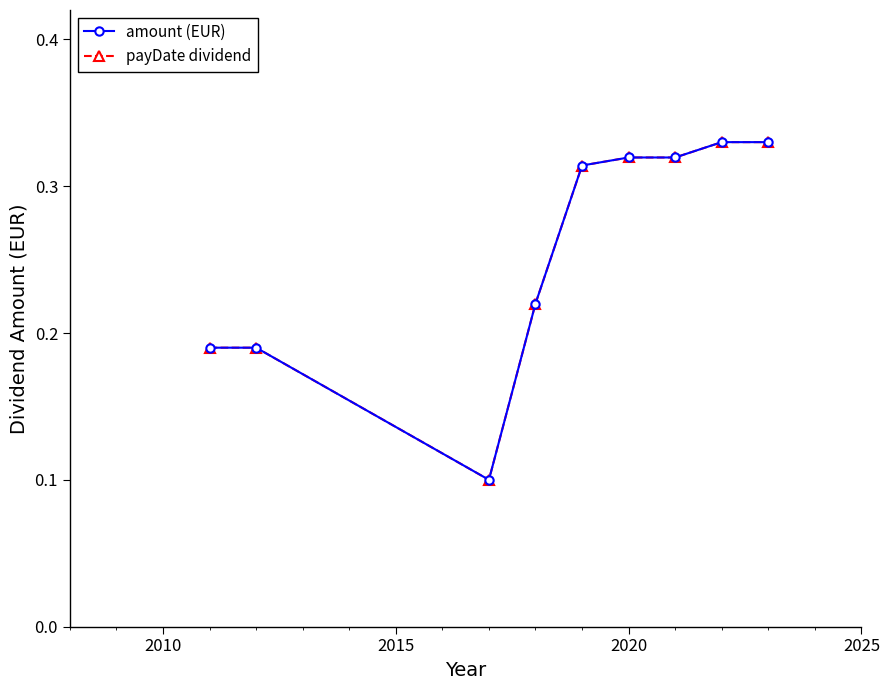

Reading left to right, list all the values displayed in this chart.

amount (EUR): 0.2	0.2	0.1	0.2	0.3	0.3	0.3	0.3	0.3
payDate dividend: 0.2	0.2	0.1	0.2	0.3	0.3	0.3	0.3	0.3